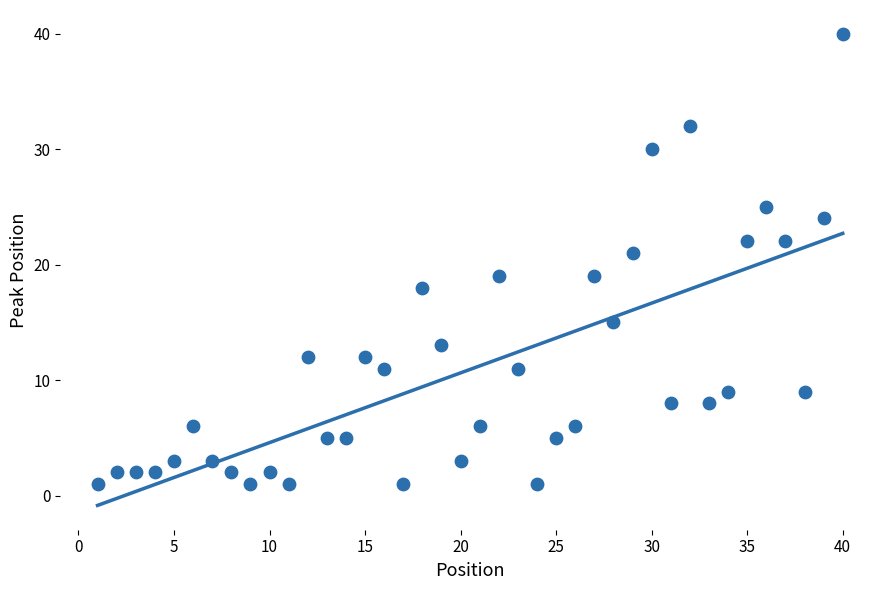

What is the range of X values (max minus min)?

39